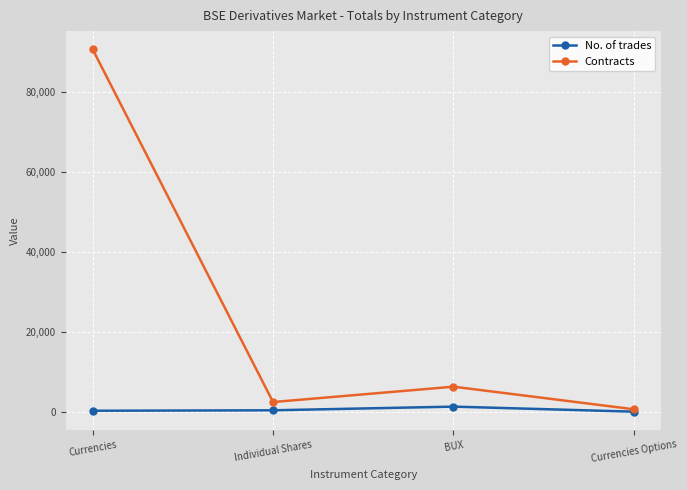

What is the label of the 1st point from the right?

Currencies Options